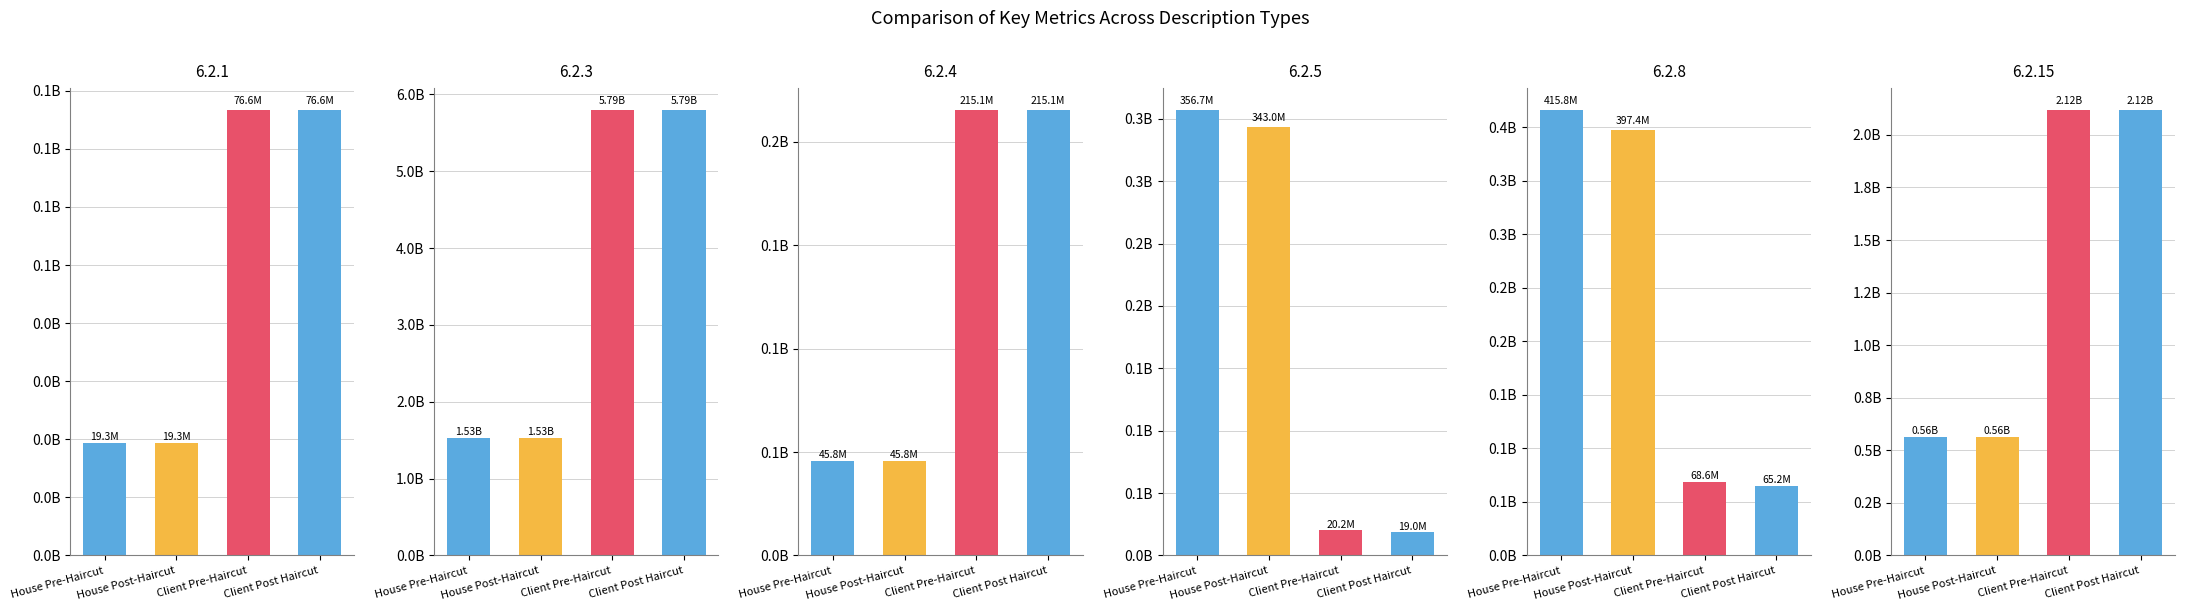

At which label is 6.2.8 closest to 240467882?

House Post-Haircut